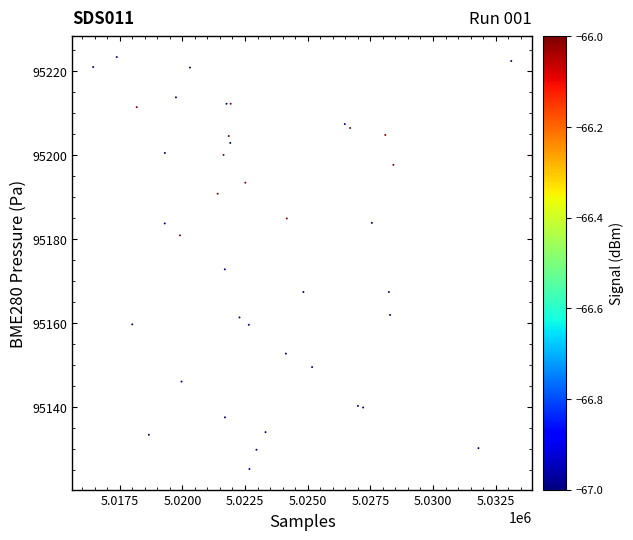

What Y value in the scatter plot is closest to 95174?

95172.8